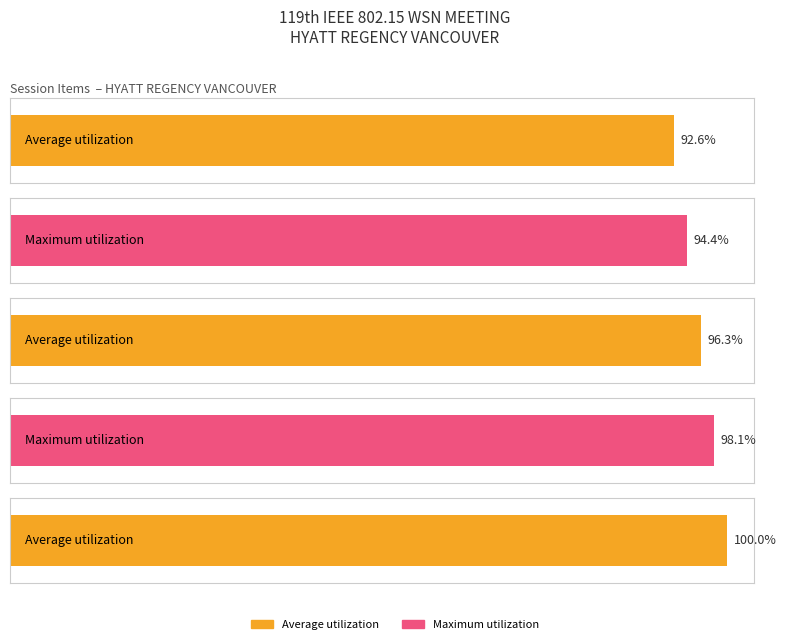

What are all the series names shown in the legend?

Average utilization, Maximum utilization